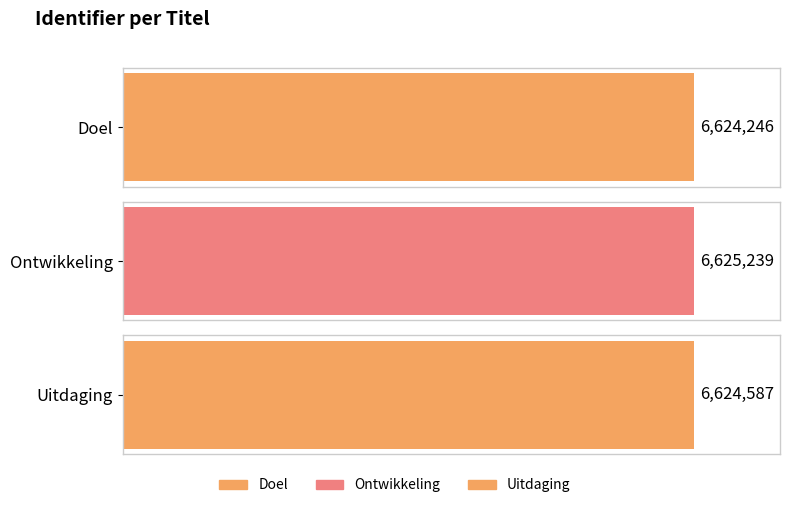

What is the change in value from Doel to Uitdaging?

+341